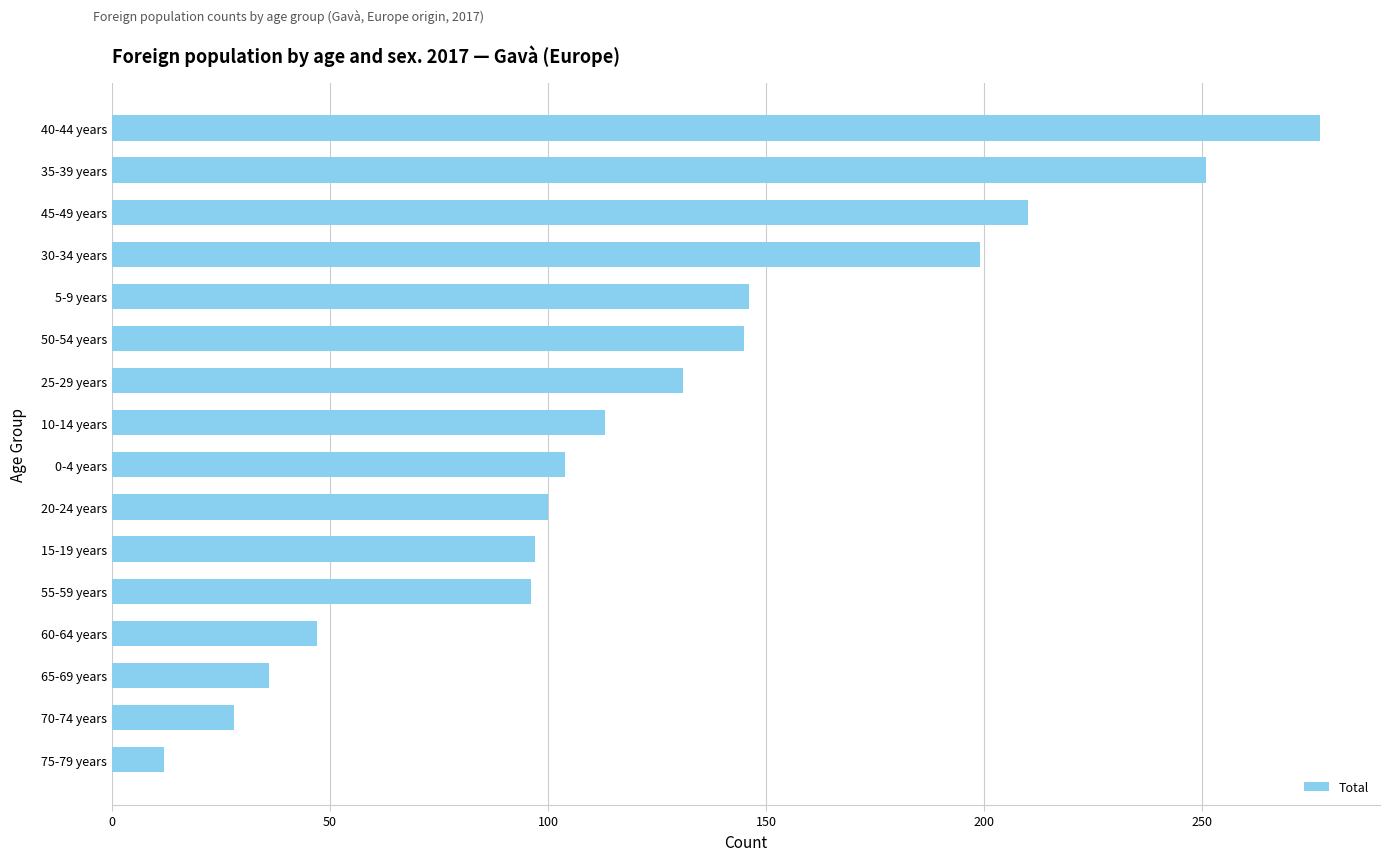

How many series are shown in this chart?

1